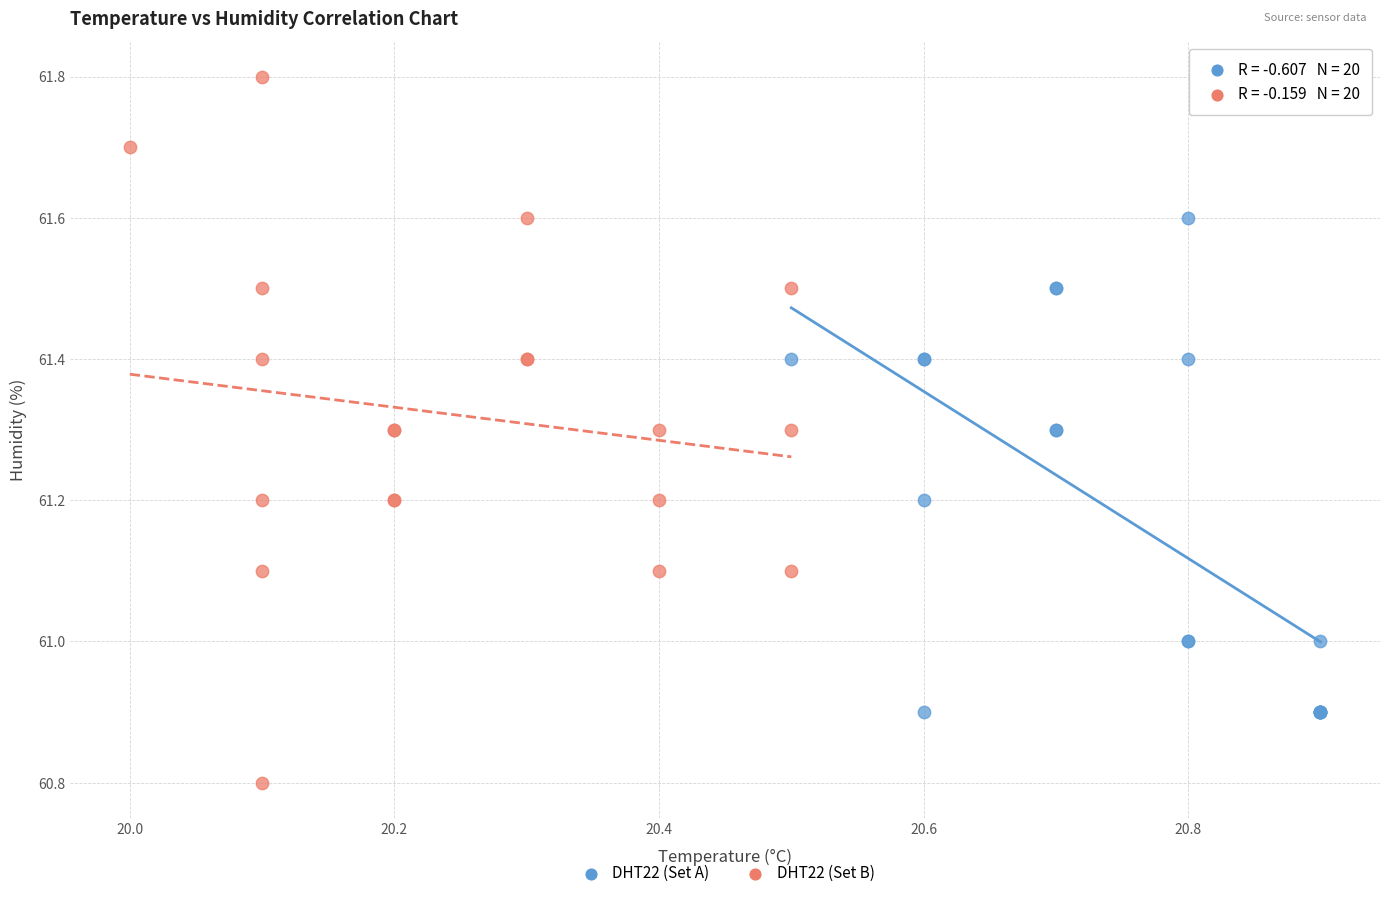

Which series has the largest Y range (max minus min)?

DHT22 (Set B)